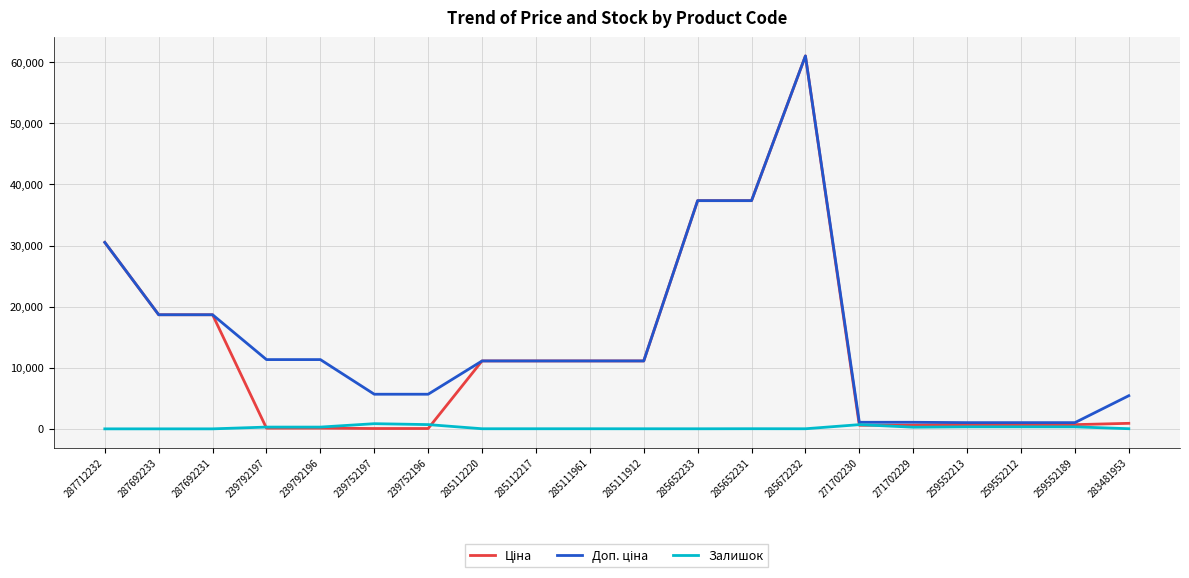

Does the chart have visible grid lines?

Yes